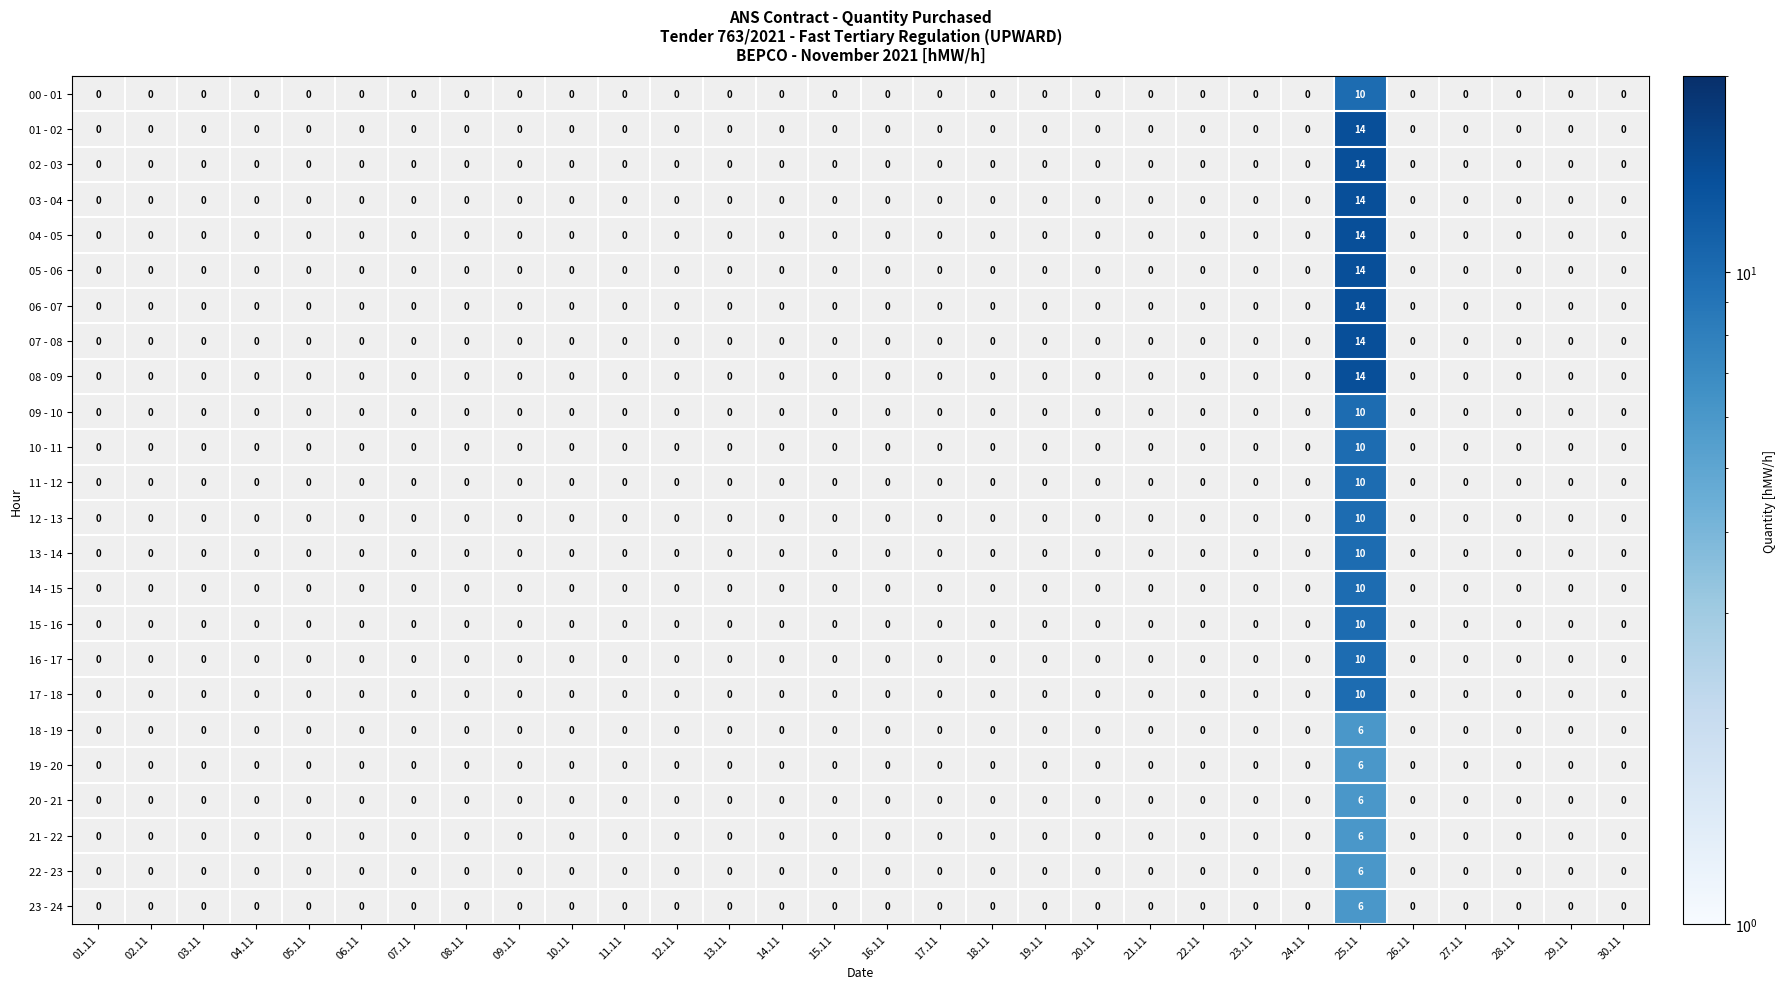

At 21.11, list the series in order from largest to smallest.

00 - 01, 01 - 02, 02 - 03, 03 - 04, 04 - 05, 05 - 06, 06 - 07, 07 - 08, 08 - 09, 09 - 10, 10 - 11, 11 - 12, 12 - 13, 13 - 14, 14 - 15, 15 - 16, 16 - 17, 17 - 18, 18 - 19, 19 - 20, 20 - 21, 21 - 22, 22 - 23, 23 - 24